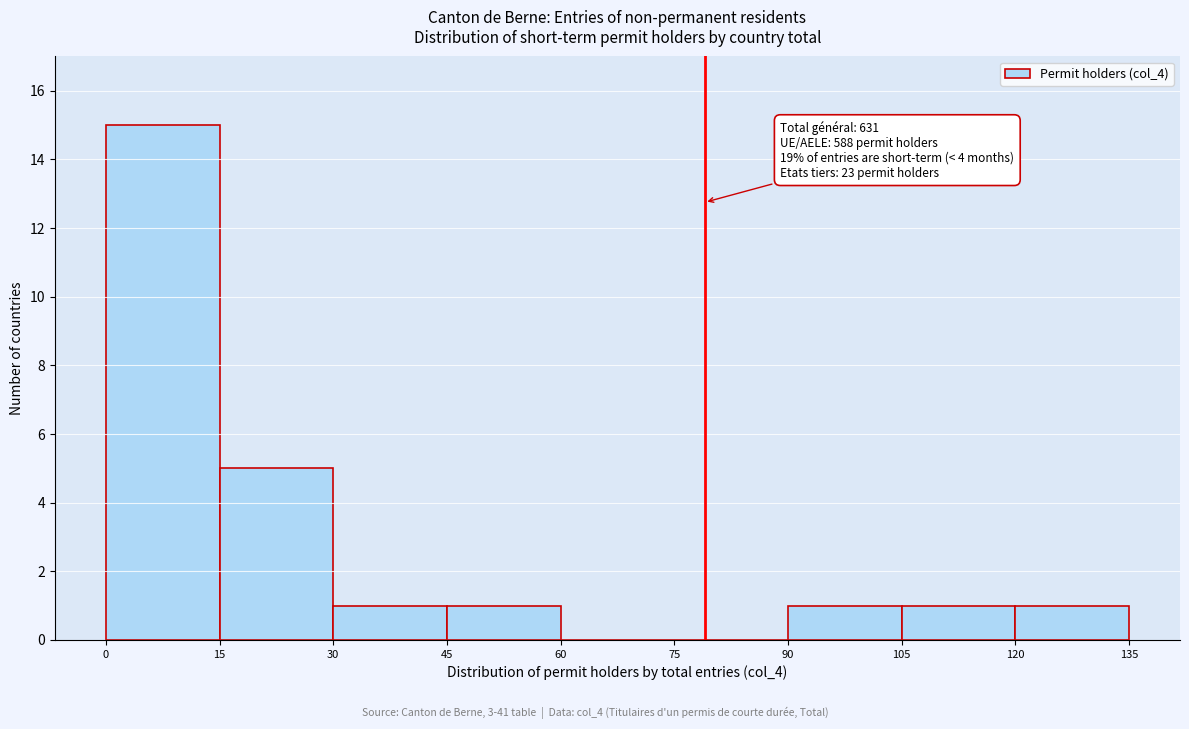

Over which range of the x-axis is the bar tallest?

0 to 15